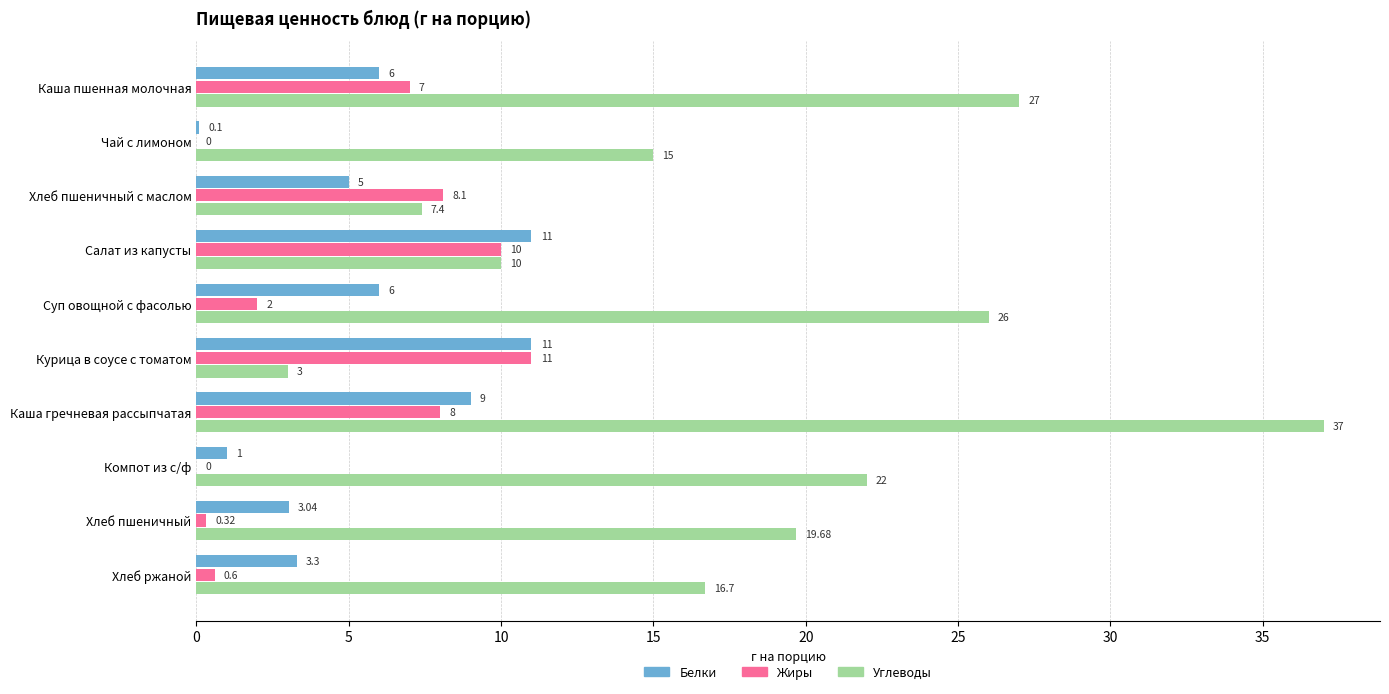

Which series has the largest total across all categories?

Углеводы